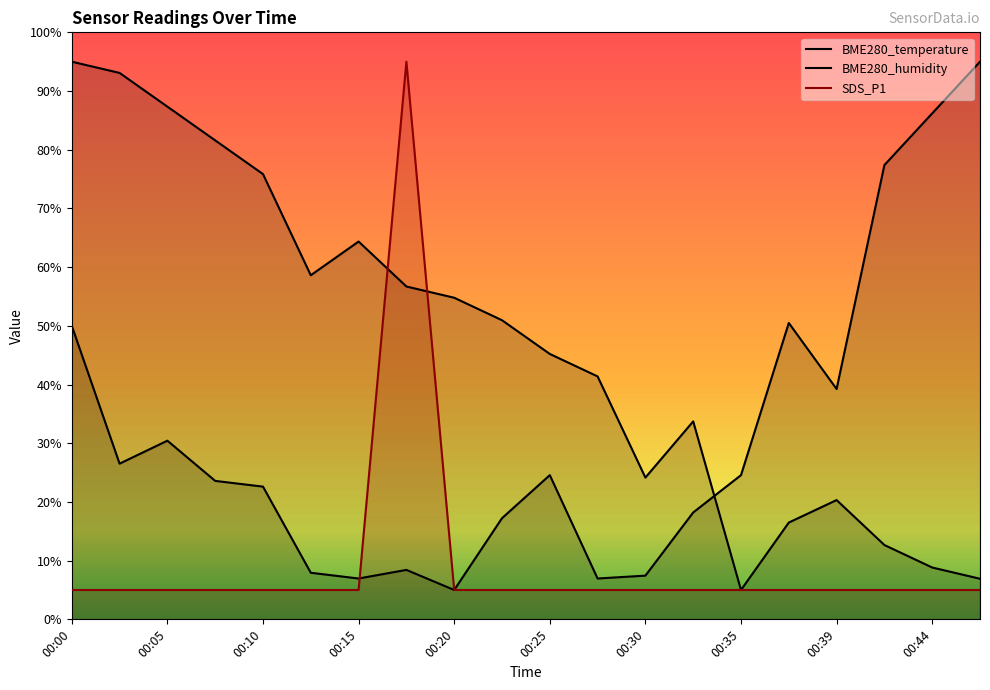

At 00:39, list the series in order from smallest to largest.

SDS_P1, BME280_temperature, BME280_humidity